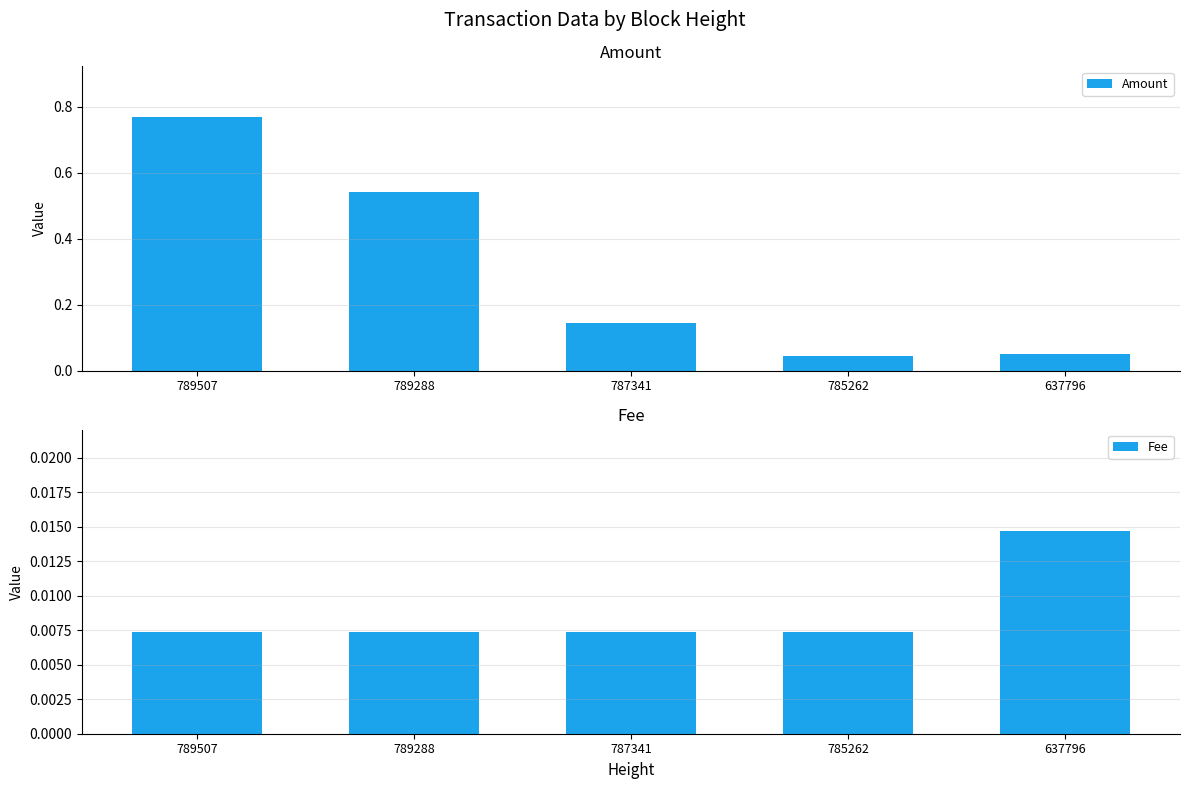

What is the total value across all series at 637796?

0.1